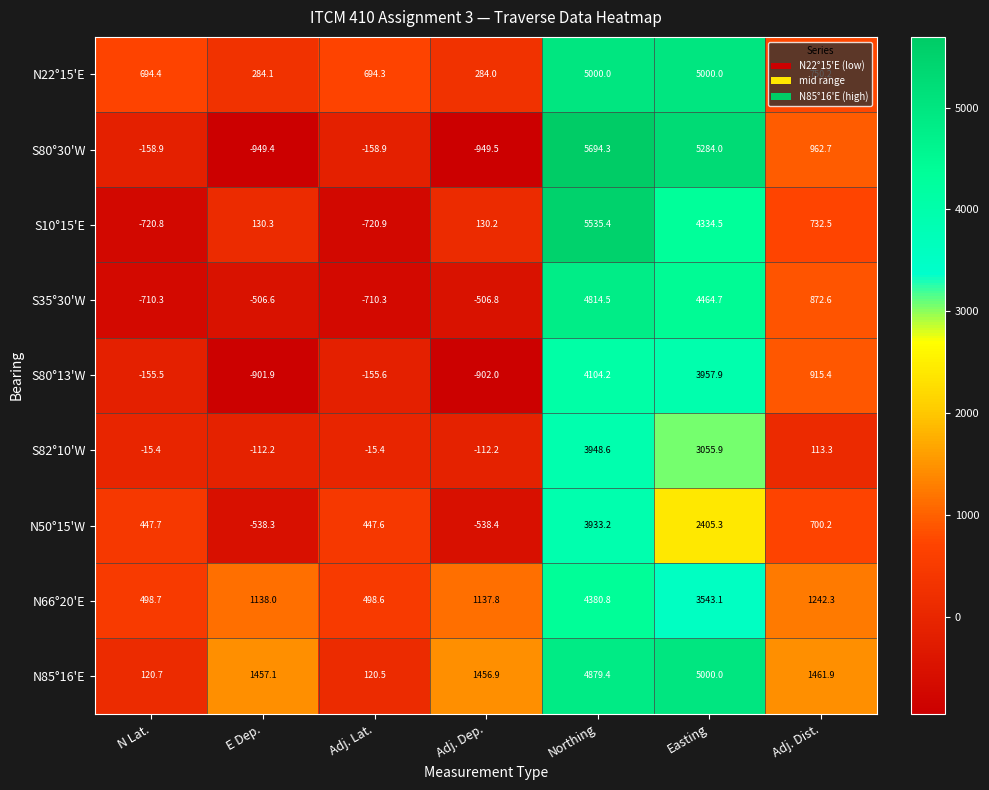

Is the value of S10°15'E at Adj. Lat. greater than the value of N22°15'E at Easting?

No